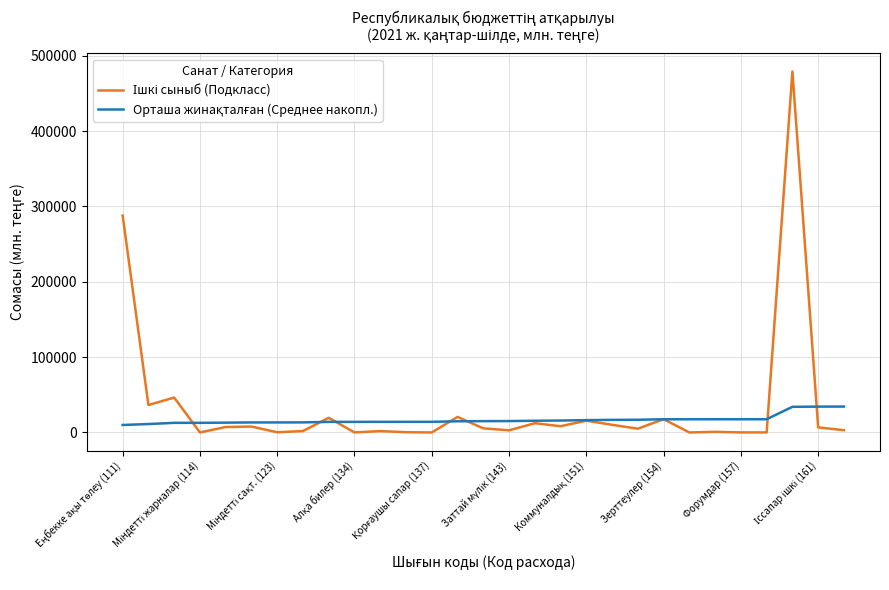

After their last crossing, which series has the higher values: Орташа жинақталған (Среднее накопл.) or Ішкі сыныб (Подкласс)?

Орташа жинақталған (Среднее накопл.)